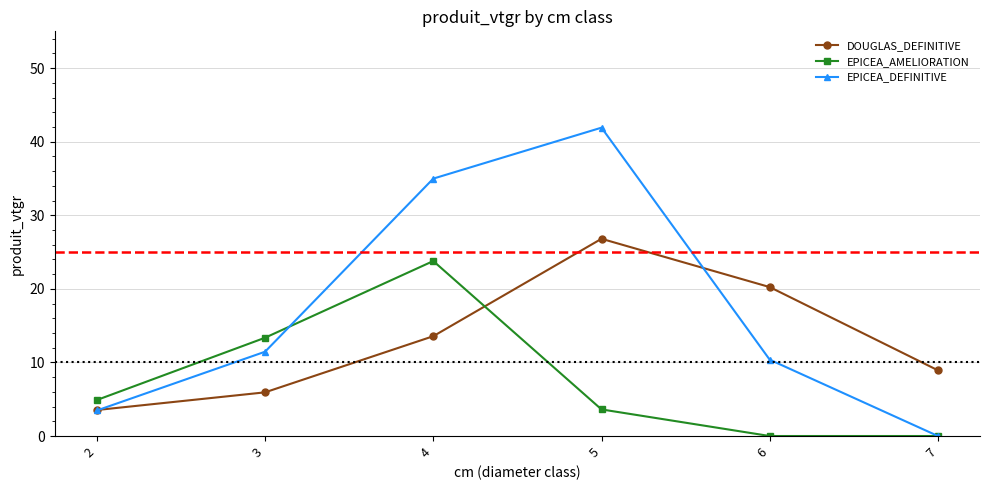

At which label does DOUGLAS_DEFINITIVE reach its minimum?

2